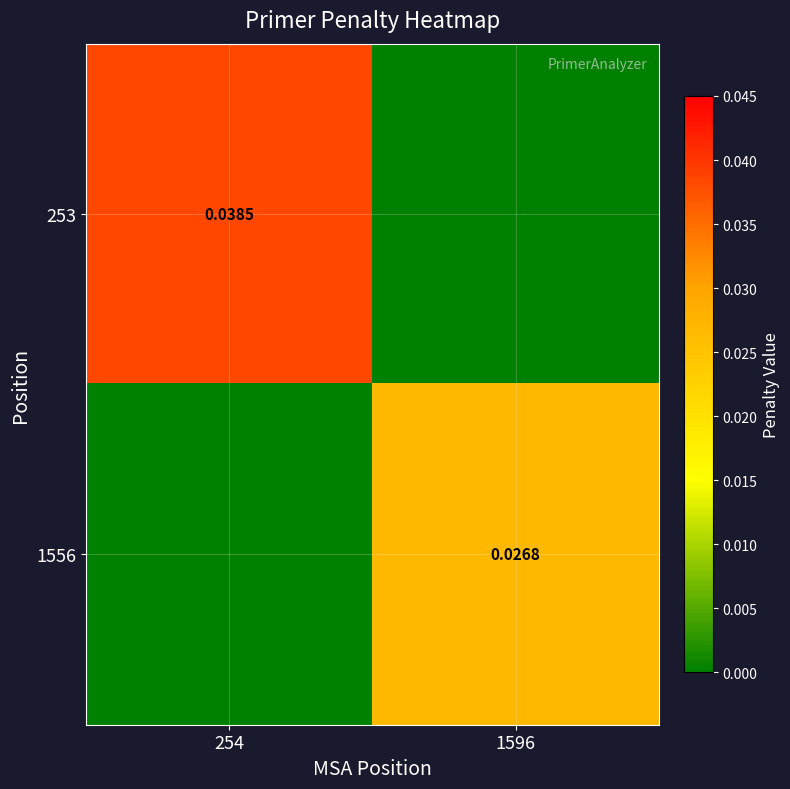

Is the value of 1556 at 1596 greater than the value of 253 at 254?

No